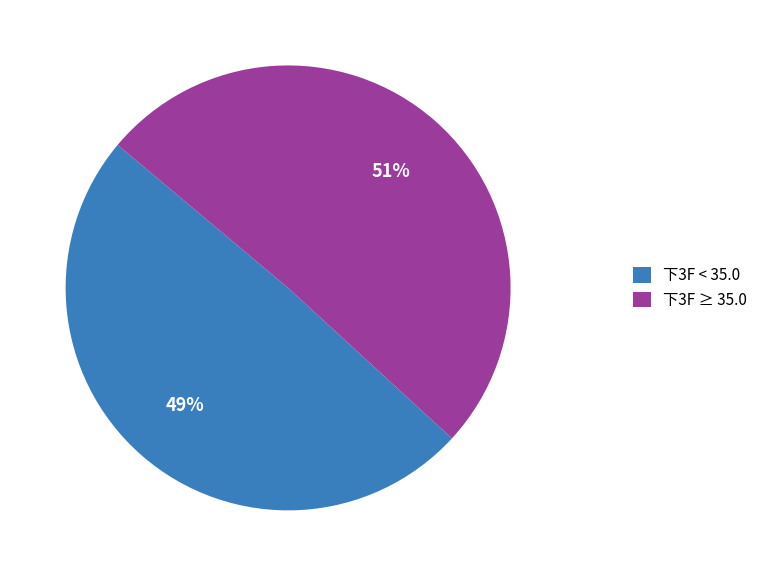

Count the number of slices in the pie.

2